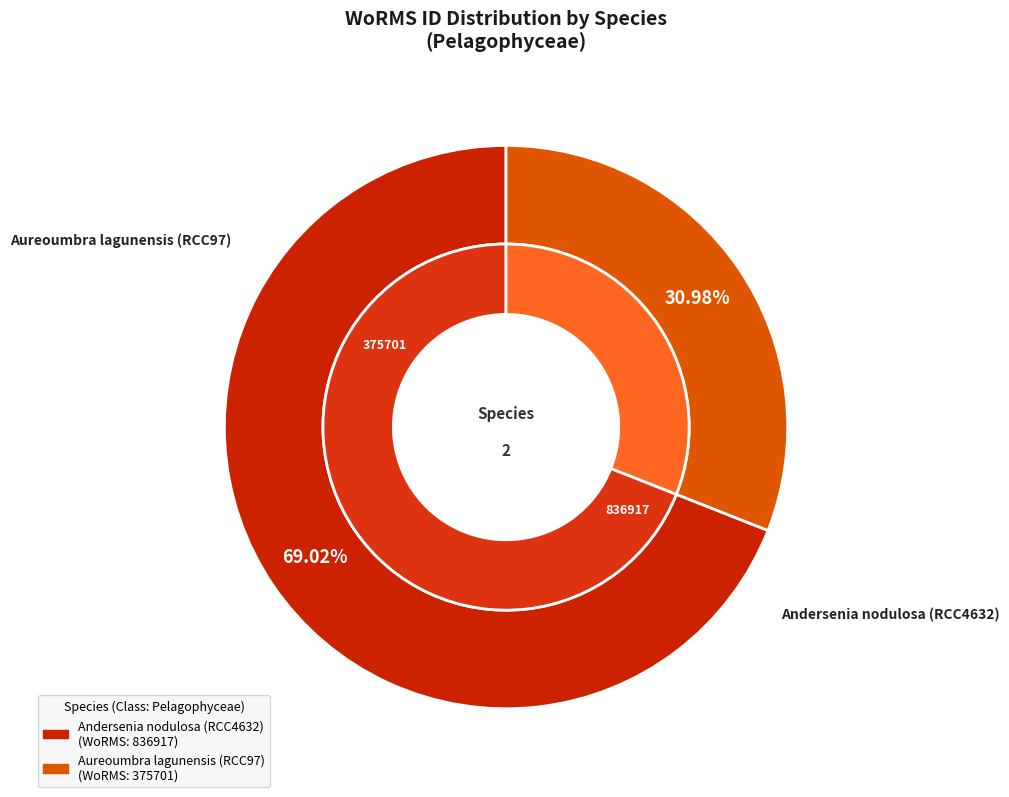

Which category accounts for the majority?

Andersenia nodulosa (RCC4632)